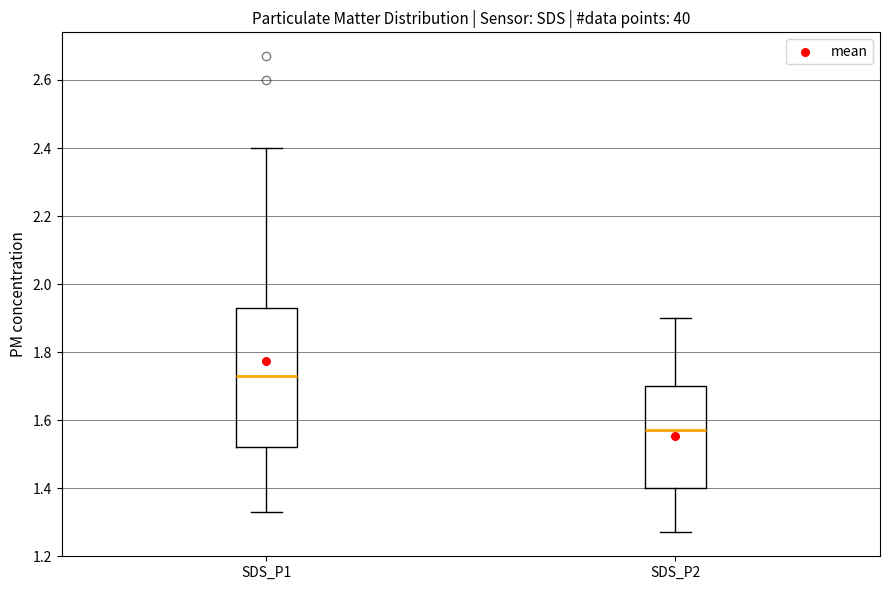

Which box's median line is the lowest?

SDS_P2